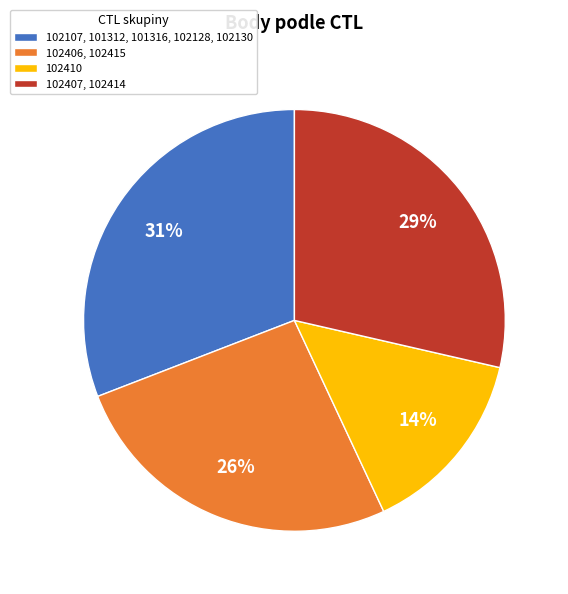

To the nearest percent, what is the average slice percentage?

25%